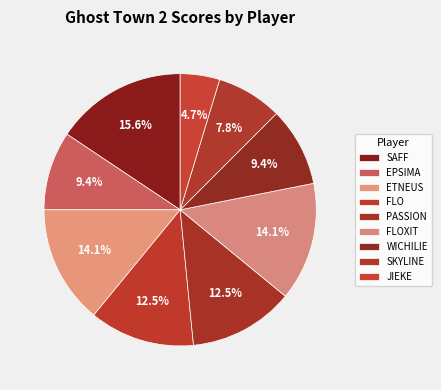

Count the number of slices in the pie.

9